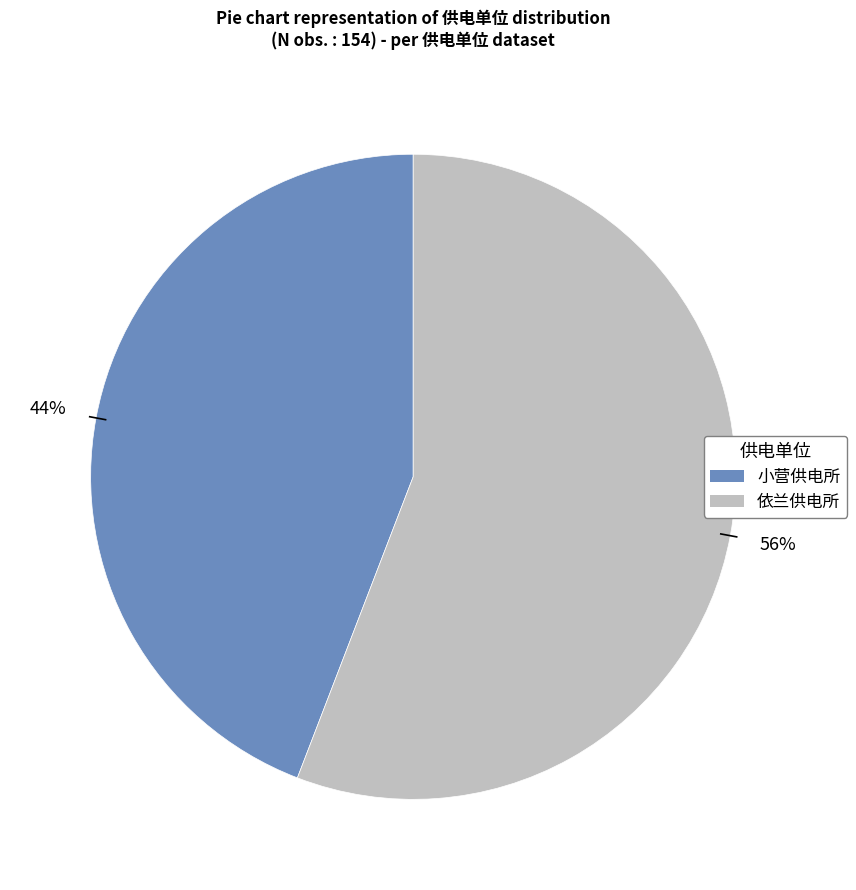

To the nearest percent, what is the average slice percentage?

50%